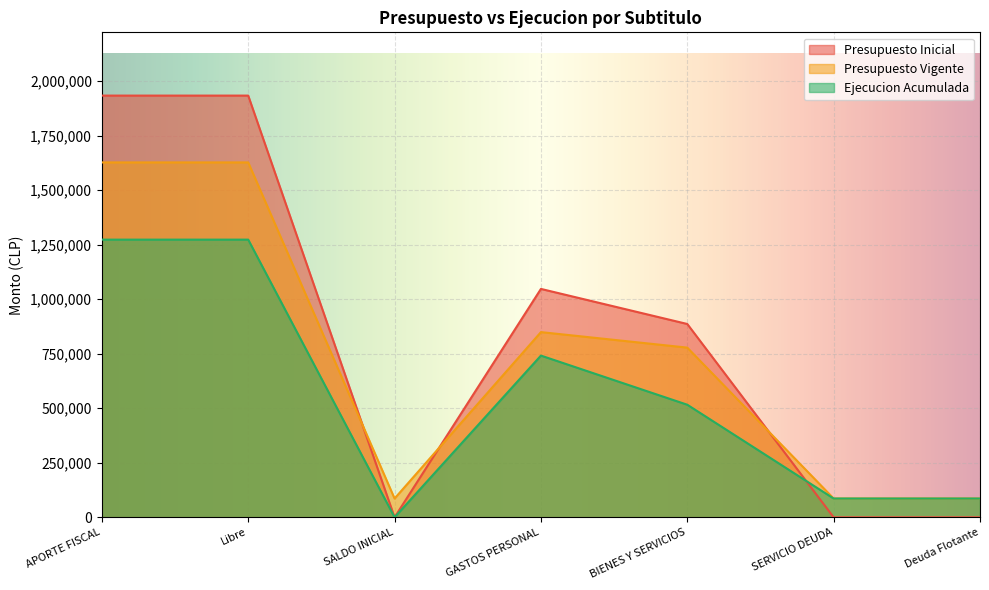

What is the total value across all series at Deuda Flotante?

172298